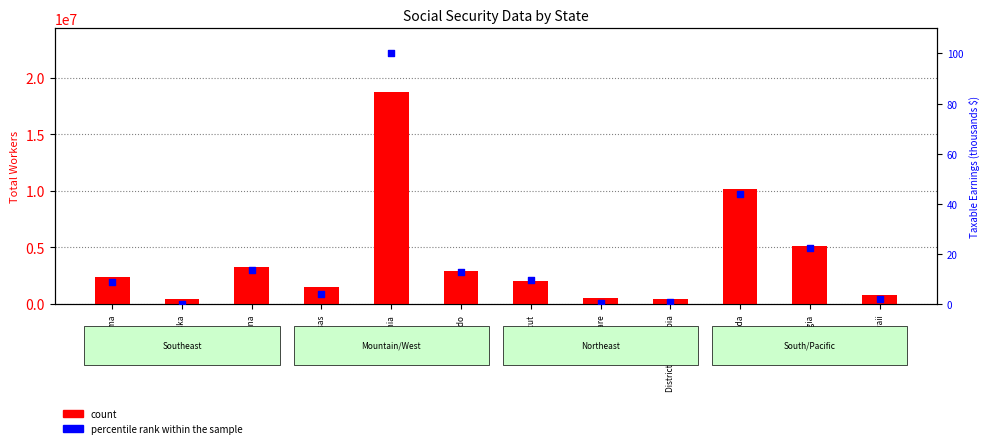

Which series has the largest total across all categories?

count